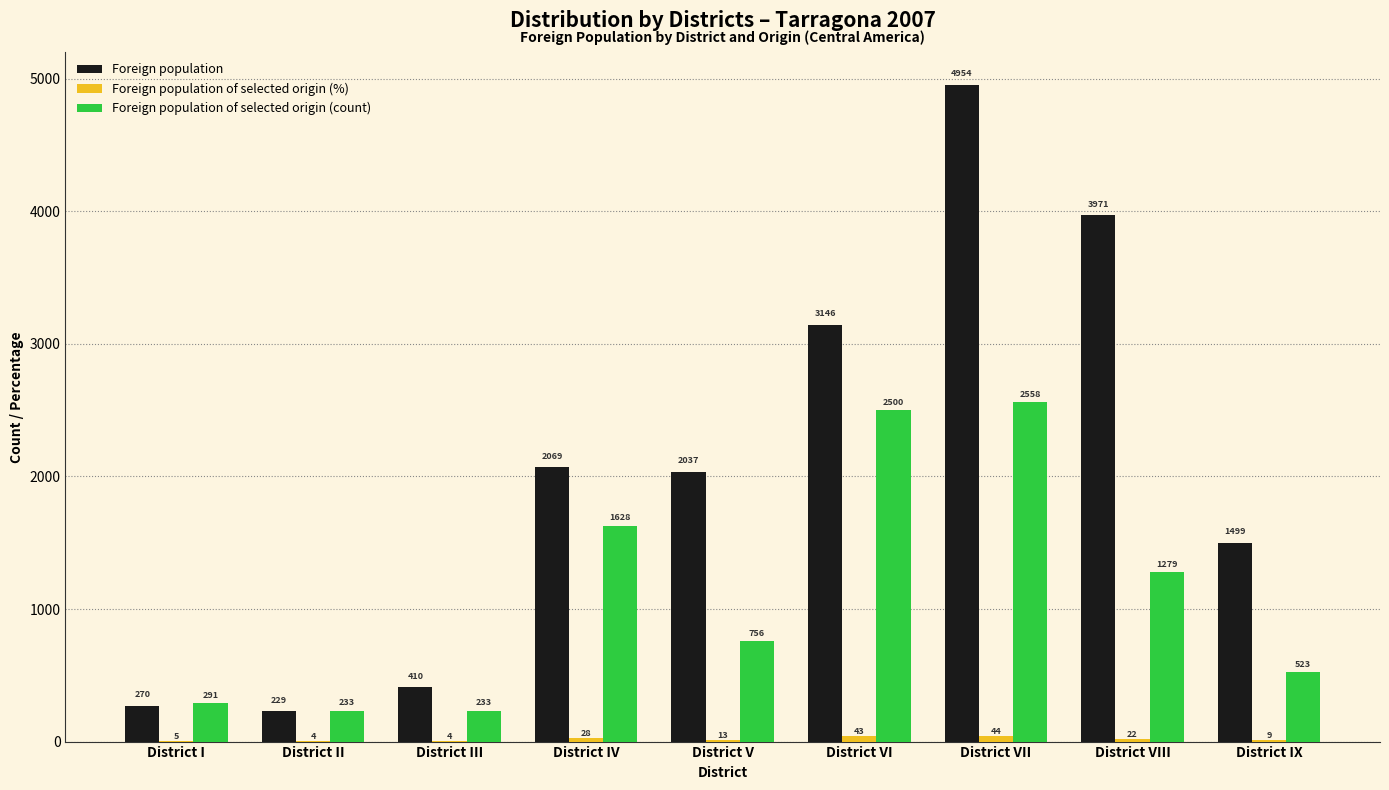

At which label does Foreign population reach its peak?

District VII